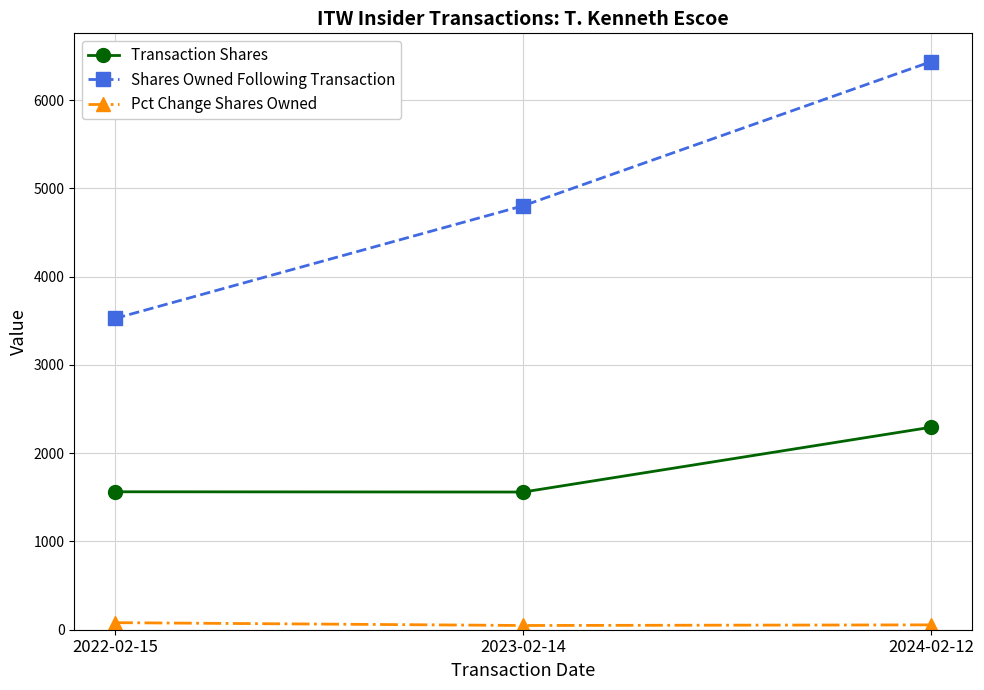

Is this an area chart (filled region under the line)?

No